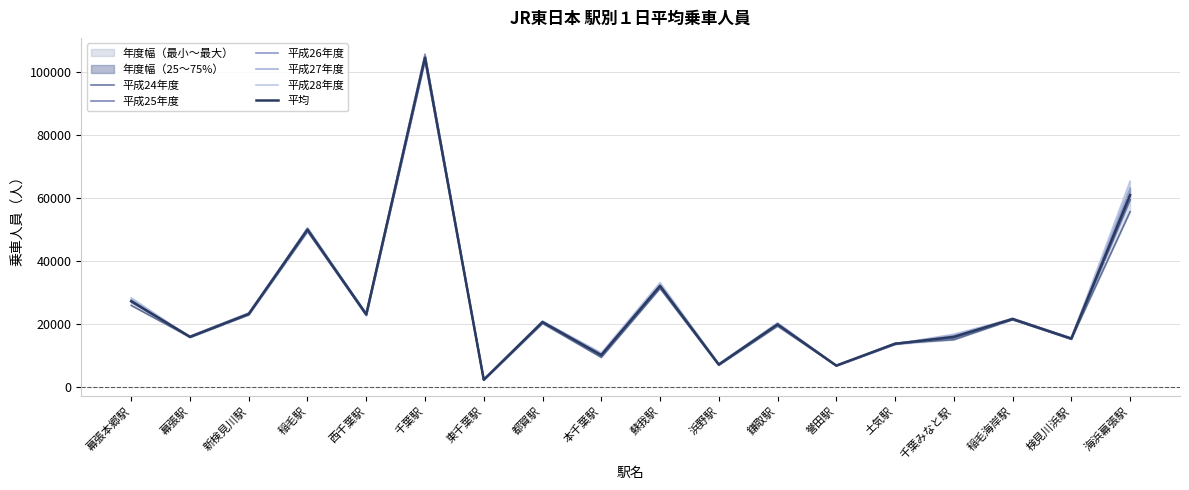

What position from the left is 鎌取駅?

12